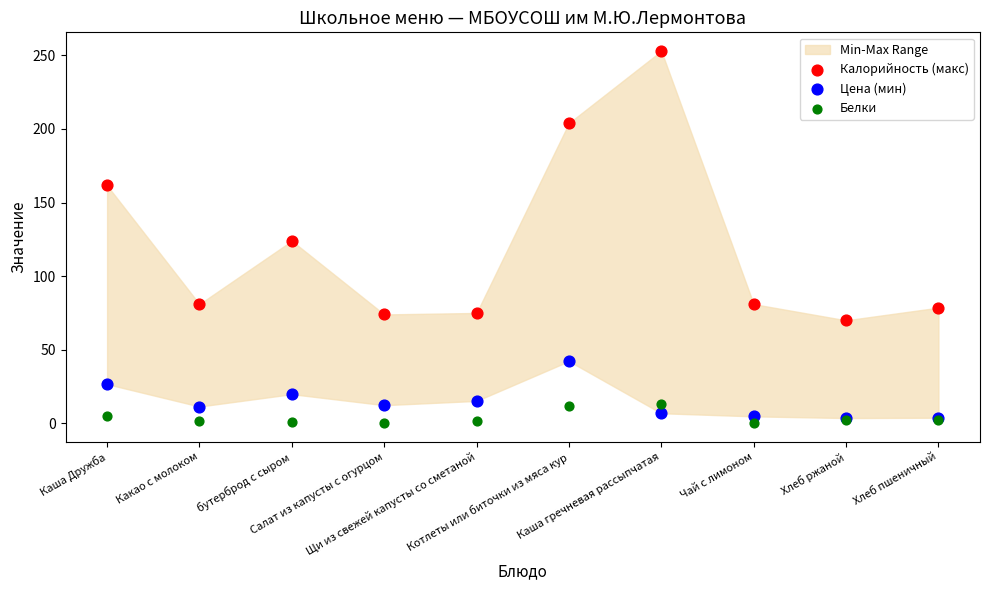

Which series reaches the minimum Y coordinate?

Белки